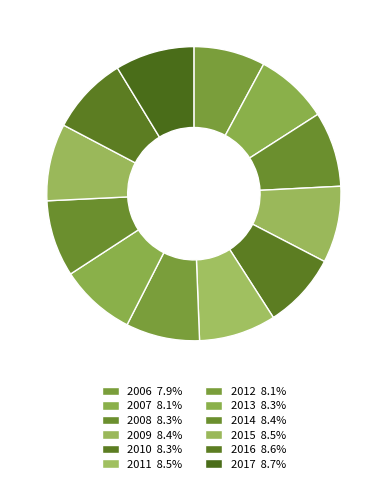

Is there any slice that represents more than half of the pie?

No